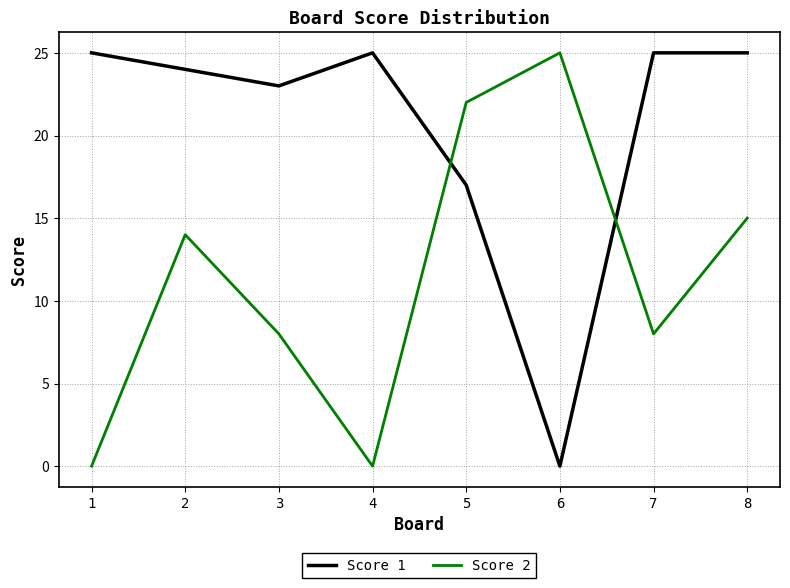

Does the chart display data point markers on the line(s)?

No